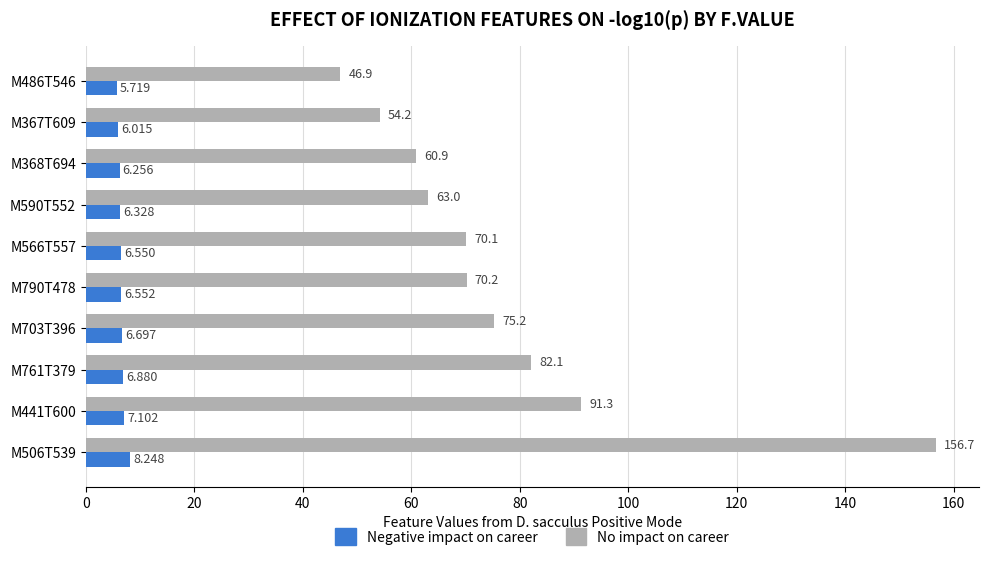

At how many categories does at least one series exceed 152?

1